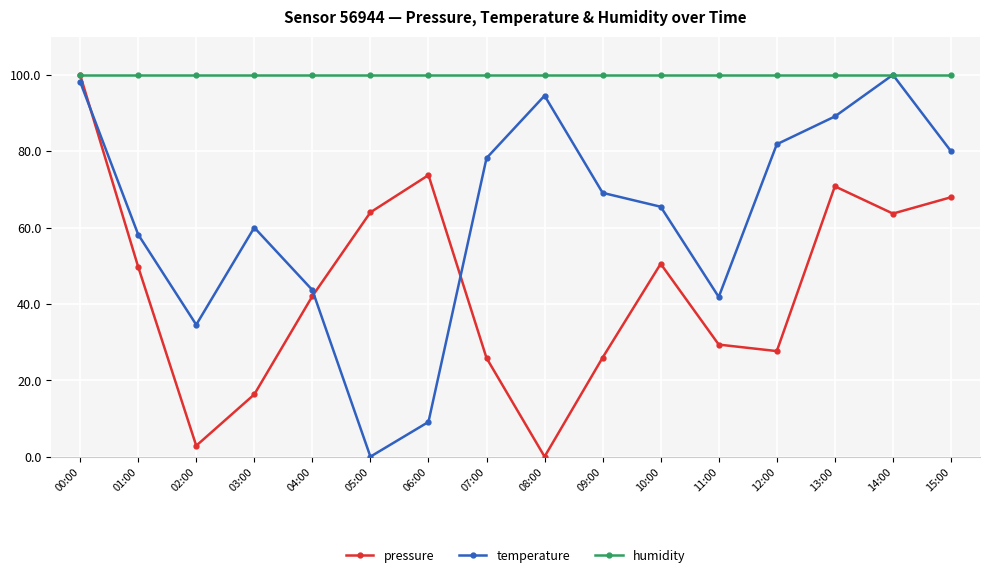

After their last crossing, which series has the higher values: pressure or temperature?

temperature